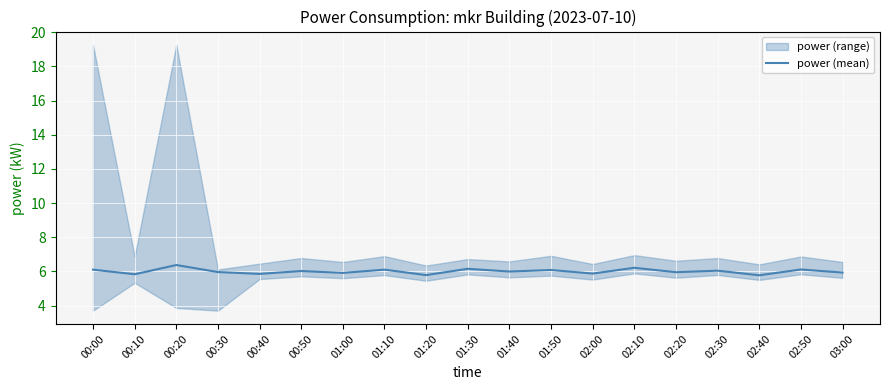

The chart shows a value of 5.9 at 02:00. True or false?

True